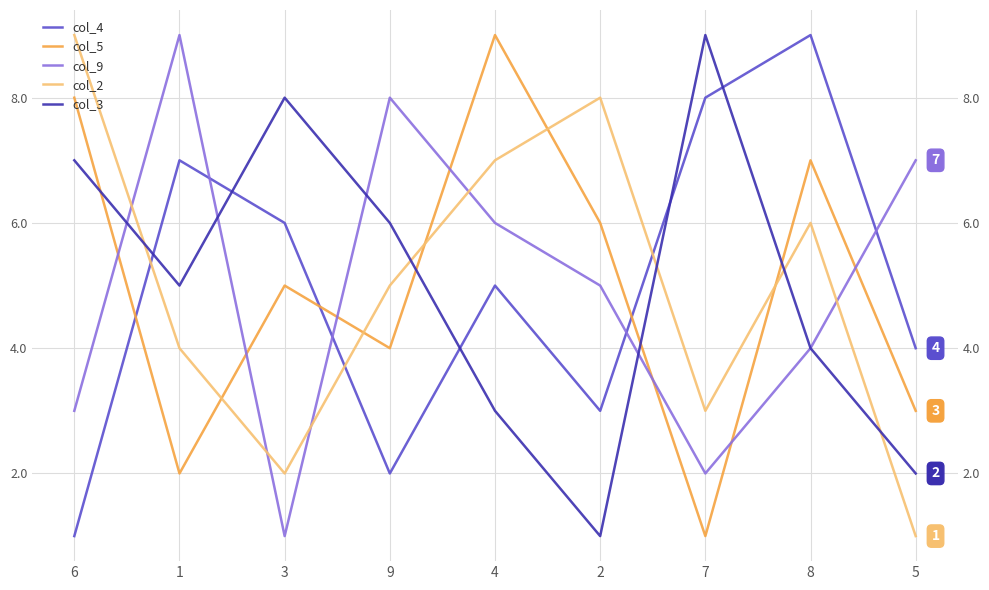

At how many categories does at least one series exceed 1?

9